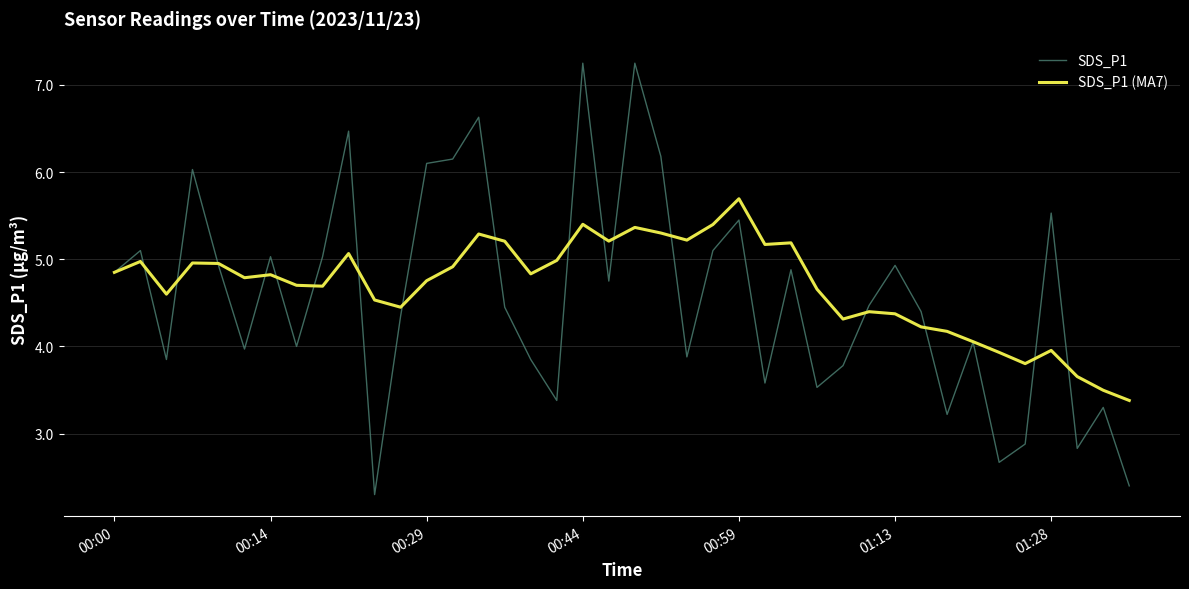

True or false: SDS_P1 (MA7) and SDS_P1 cross at least once.

True